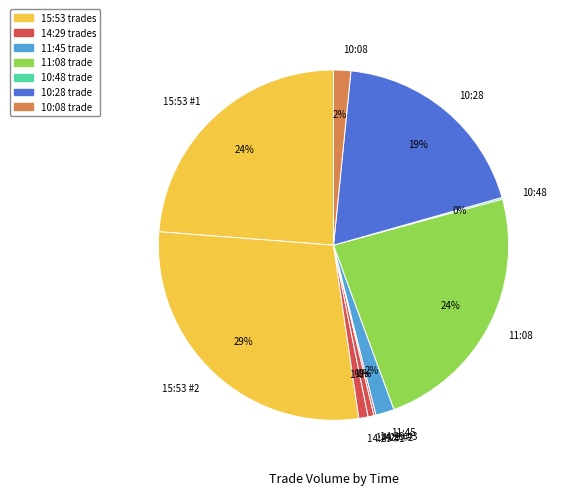

What is the largest slice in the pie chart?

15:53 #2